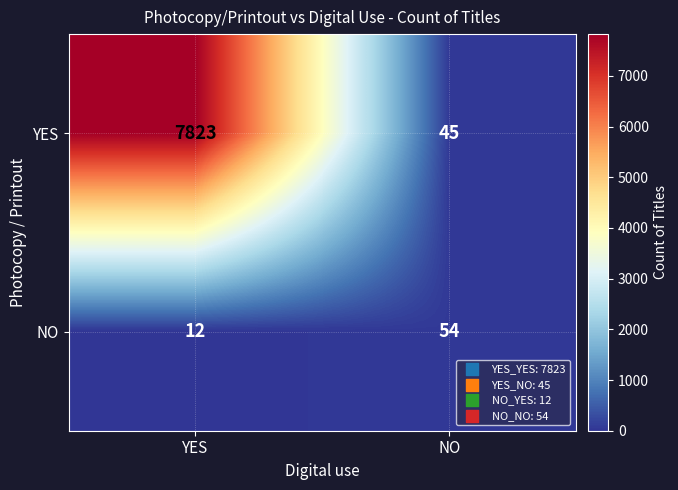

Reading right to left, list all the values displayed in this chart.

YES: 45	7823
NO: 54	12